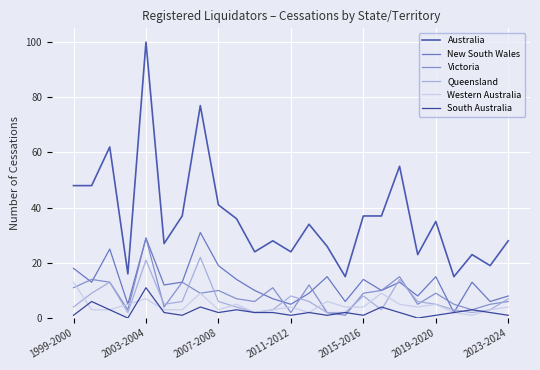

True or false: South Australia has more than 2 interior local peaks.

True